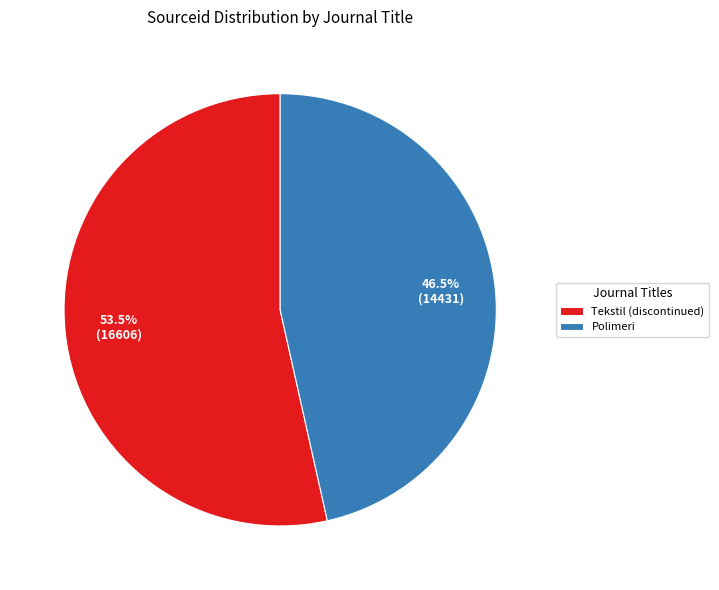

What is the ratio of the value at Polimeri to the value at Tekstil (discontinued)?

0.9